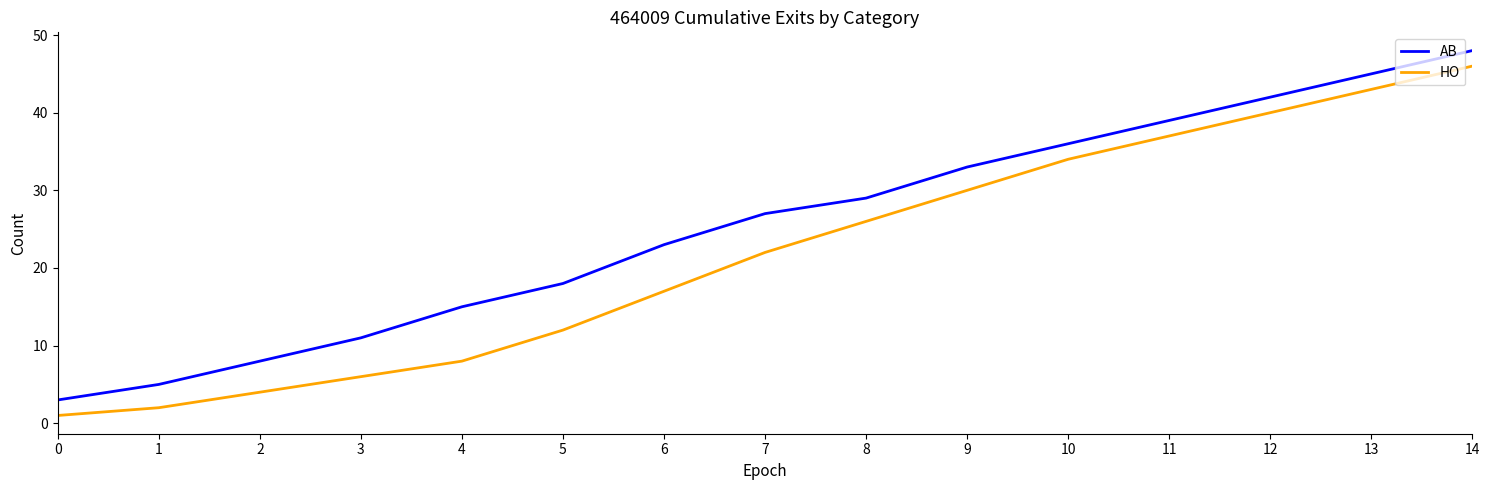

True or false: AB and HO cross at least once.

False